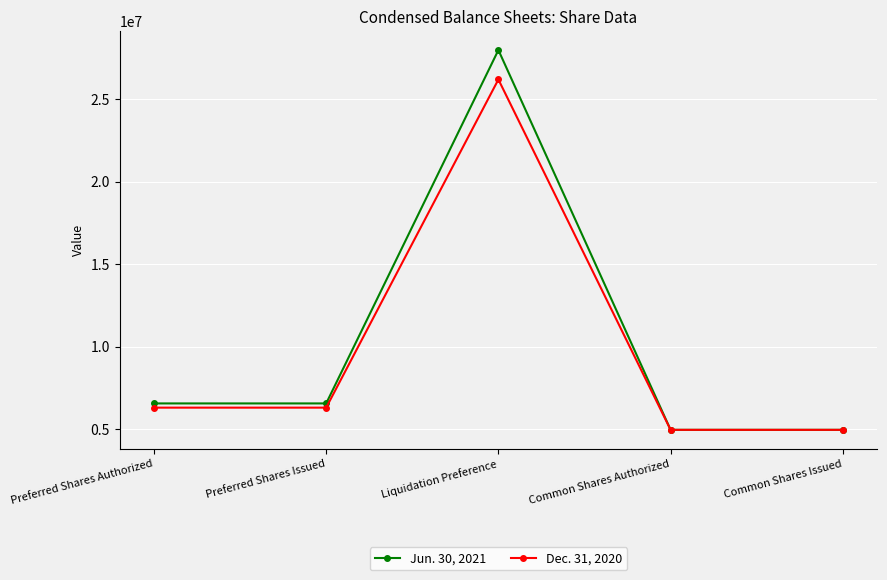

What is the label of the 3rd point from the right?

Liquidation Preference